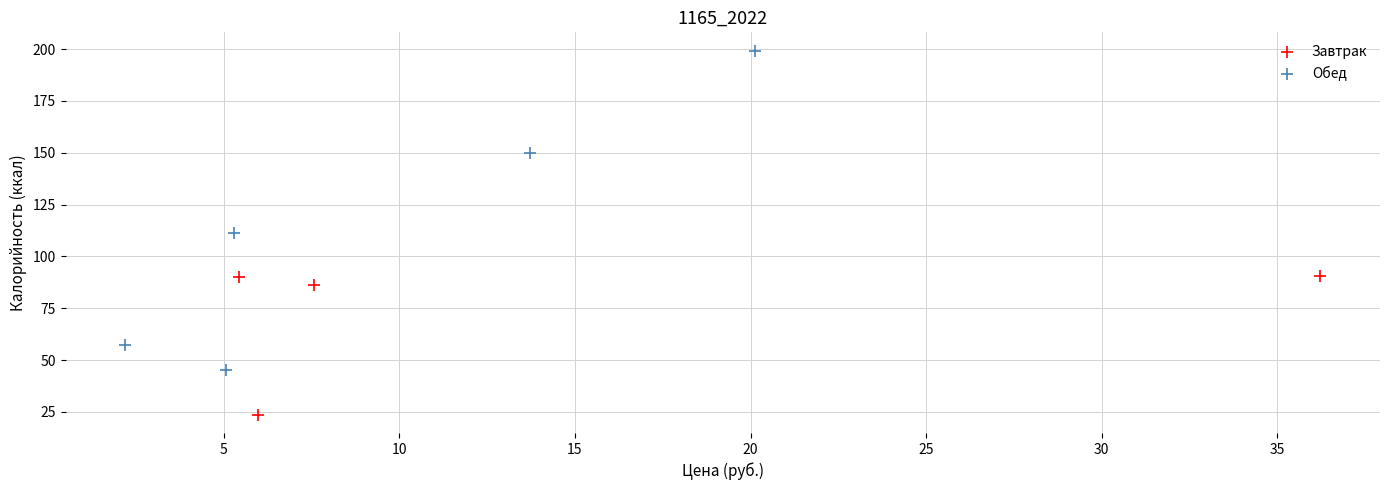

Which series reaches the minimum Y coordinate?

Завтрак